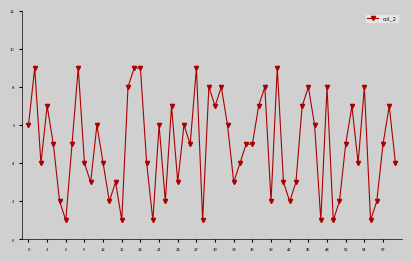

What is the maximum value shown in the chart?

9